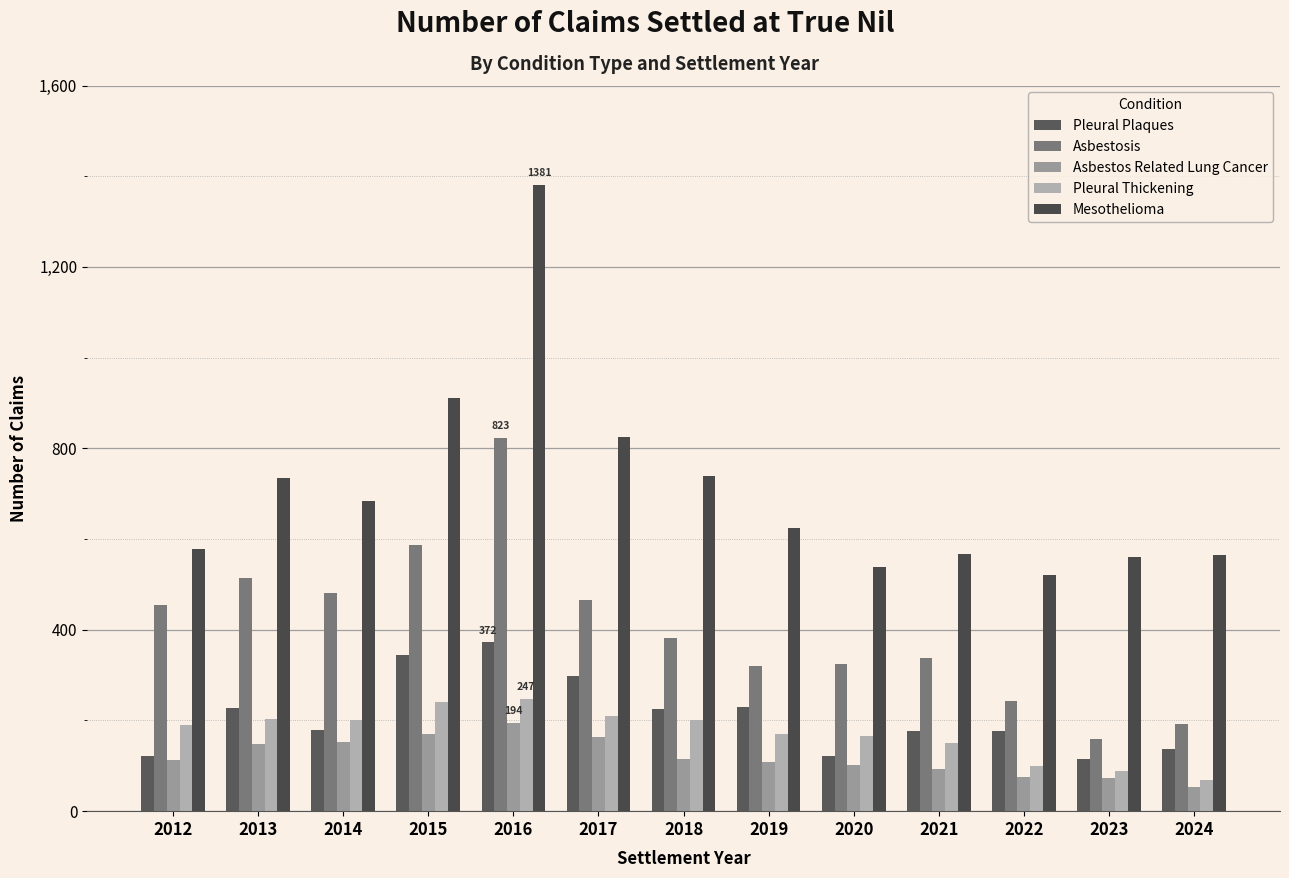

What is the value of the Asbestos Related Lung Cancer bar at the 6th from the left?

164